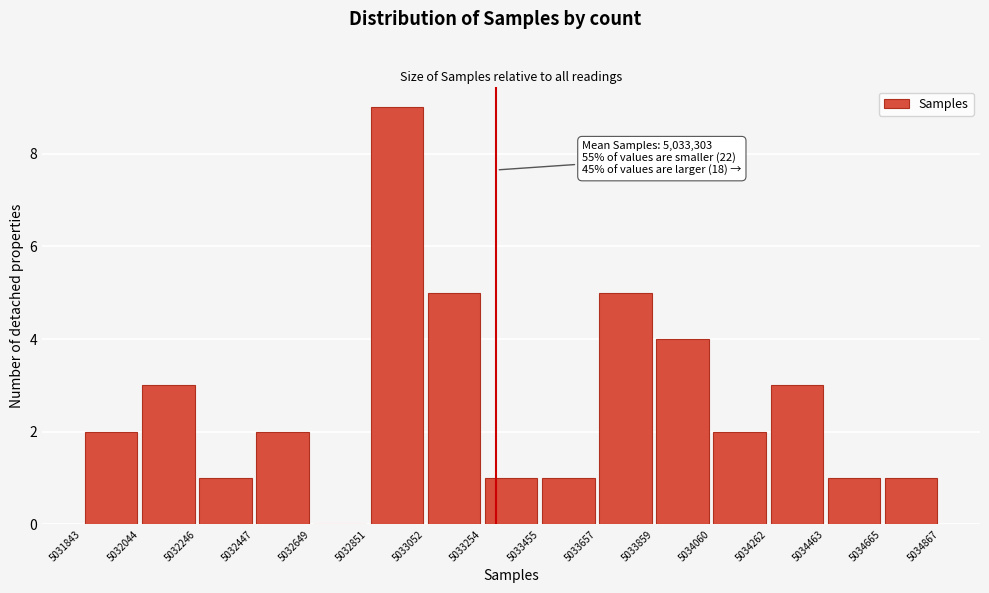

Over which range of the x-axis is the bar tallest?

5032851 to 5033052